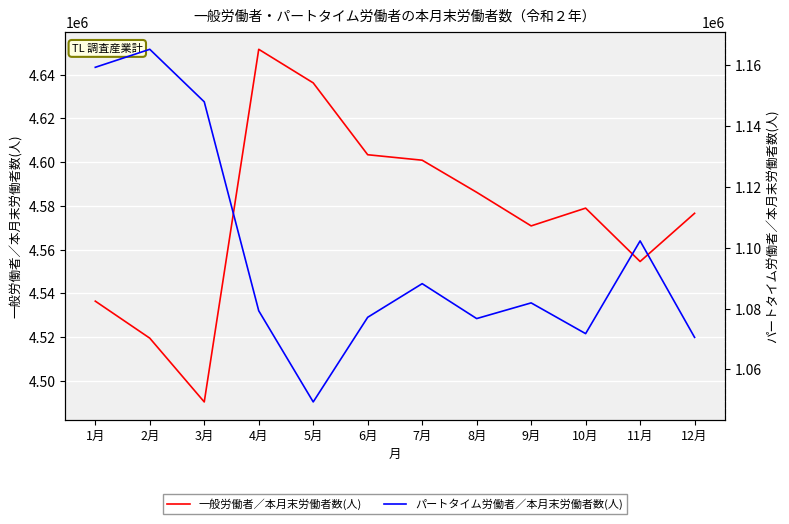

What is the value of the パートタイム労働者／本月末労働者数(人) point at the 5th from the left?

1049324